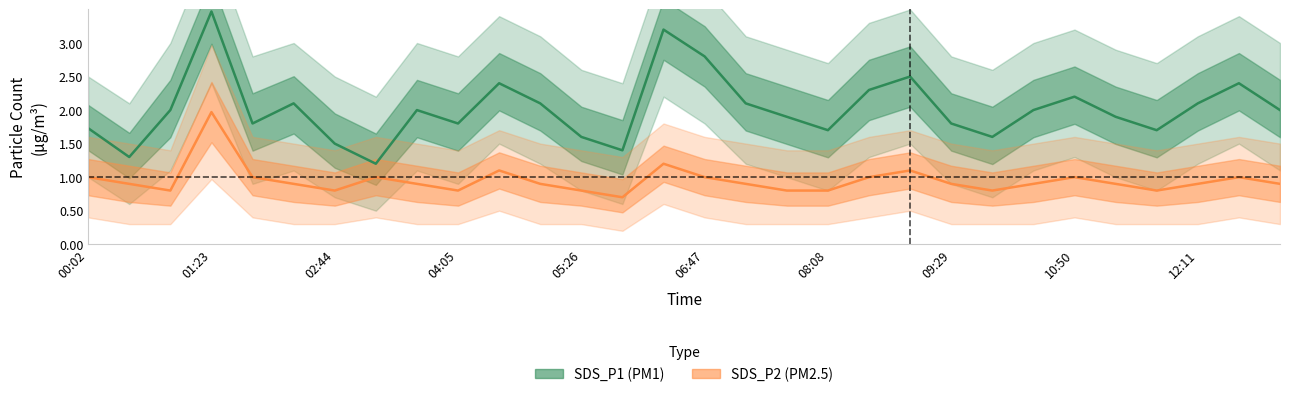

True or false: SDS_P2 has a value of 1.8 at 10.

False